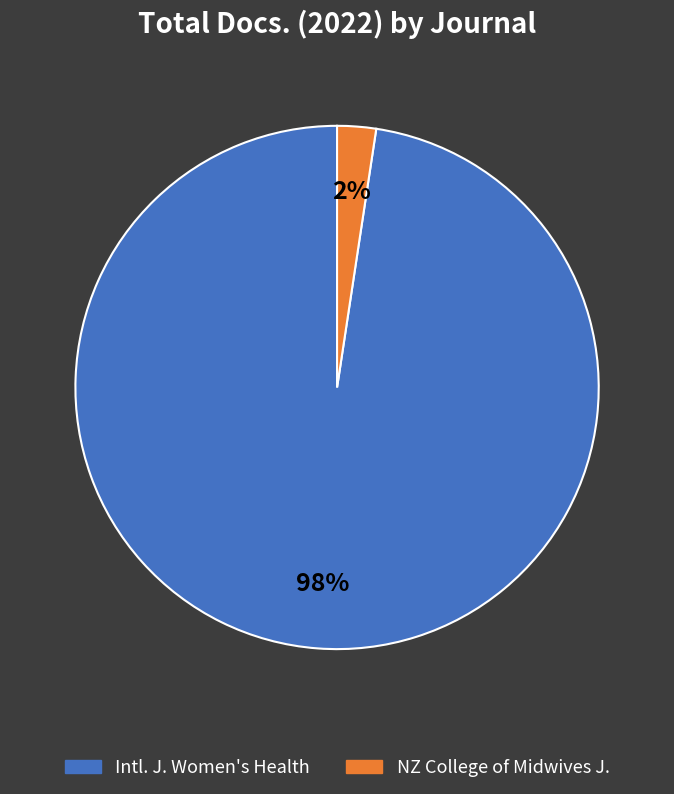

How many slices are in this pie chart?

2